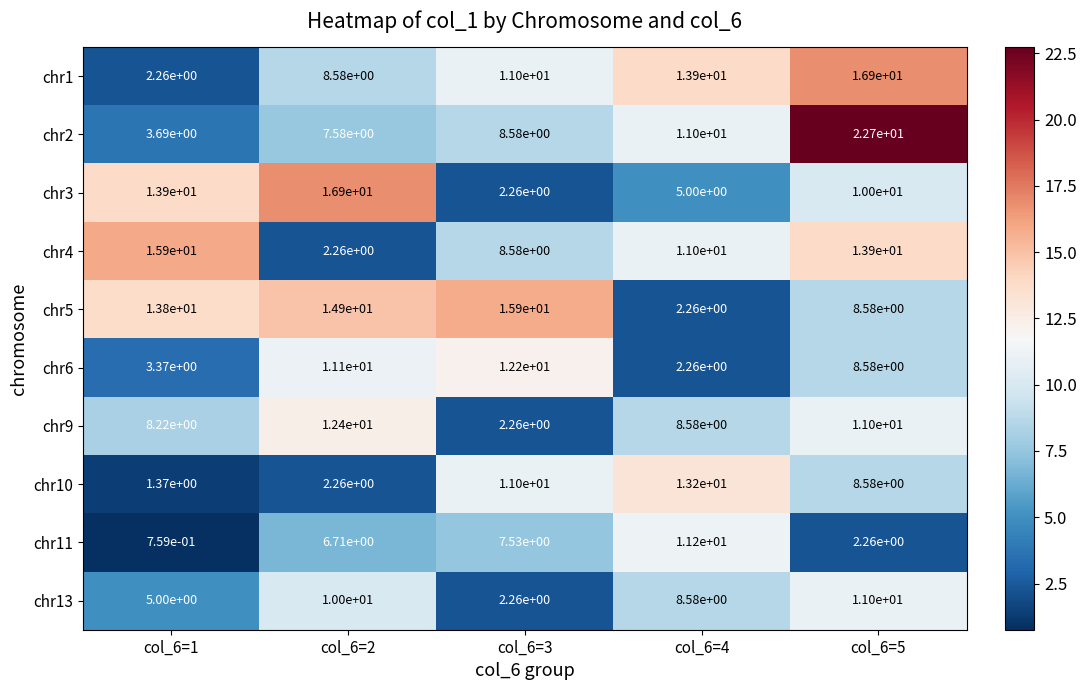

True or false: chr1 has a value of 13.9 at col_6=4.

True